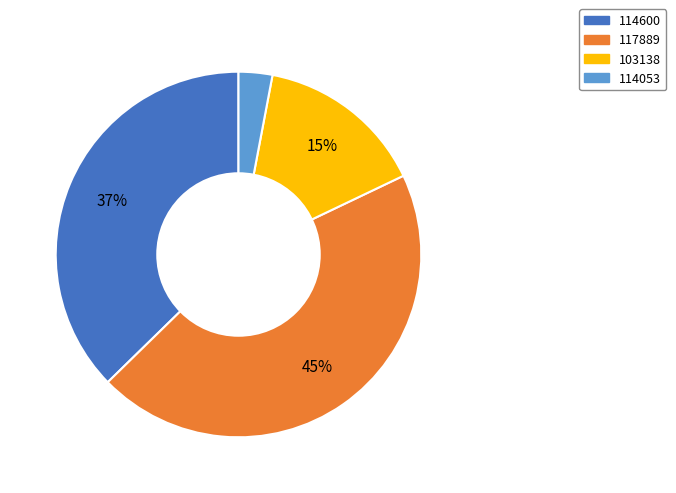

Does 117889 represent more than half of the total?

No